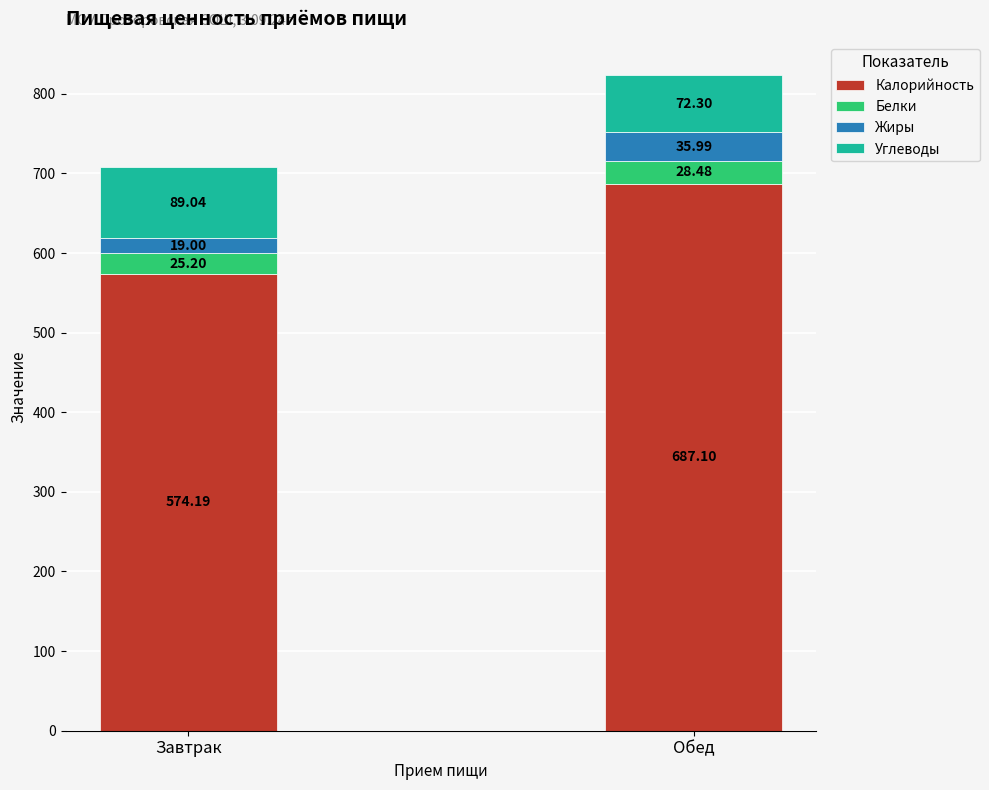

At which label does Калорийность reach its peak?

Обед